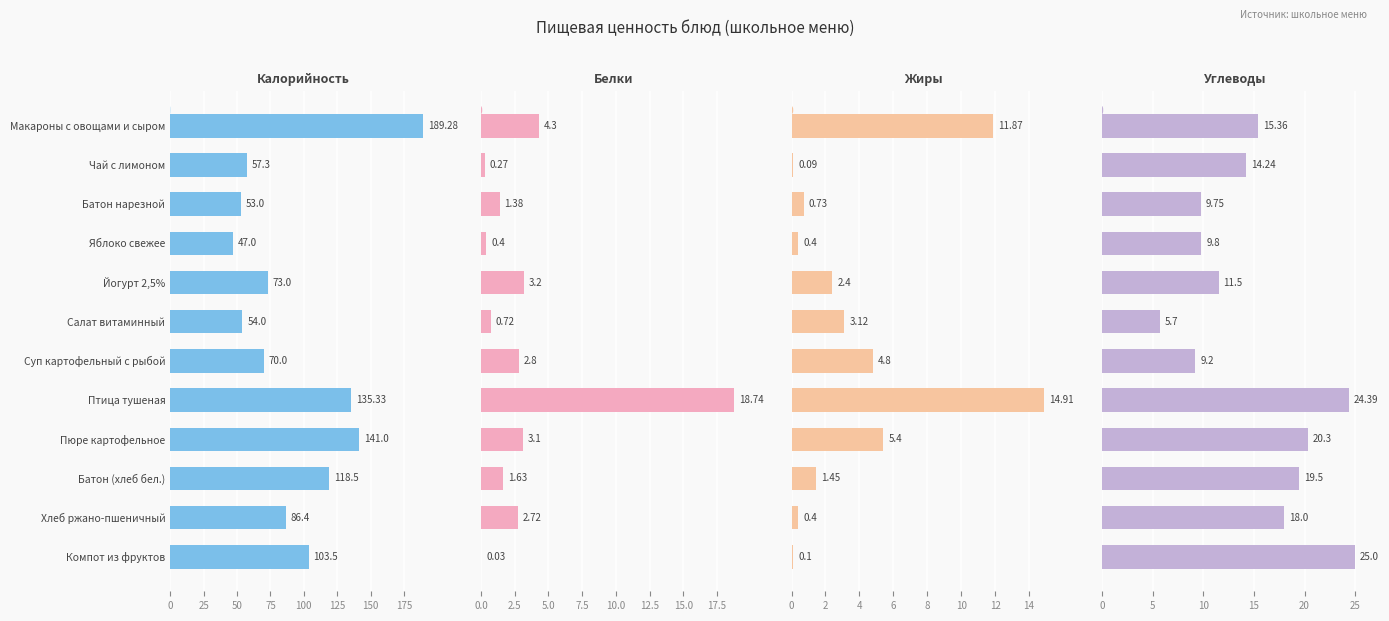

What is the minimum value for Калорийность?

47.0